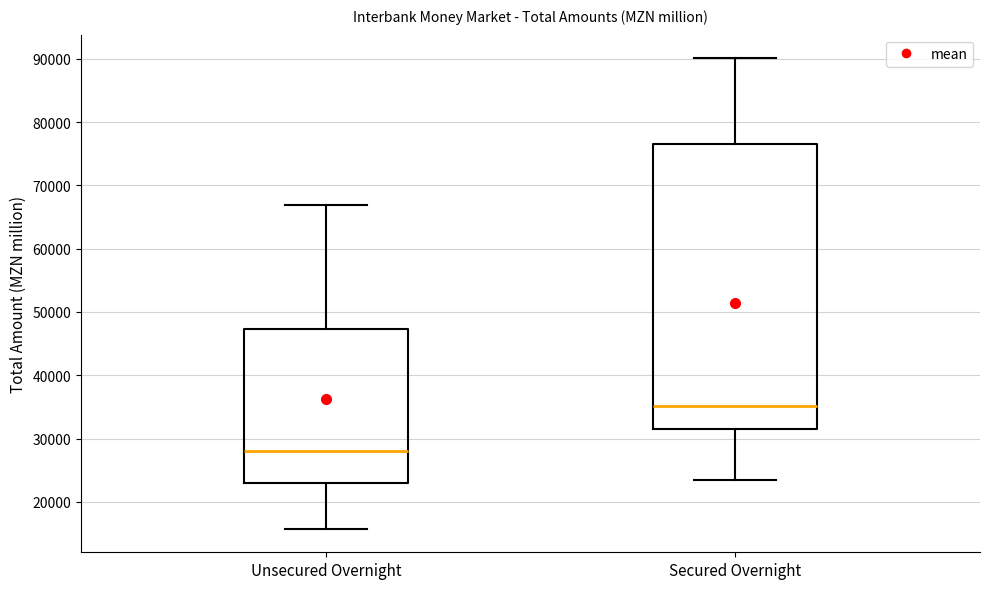

Reading left to right, transcribe this box plot: for each box, give where its median line is, the range the box spans, and where its two whiskers end, as read against the y-axis. The values are not printed on the chart, so give them approximately, as read against the axis.

Unsecured Overnight: median 28000, box 23000 to 47000, whiskers 16000 to 67000
Secured Overnight: median 35000, box 32000 to 77000, whiskers 23000 to 90000